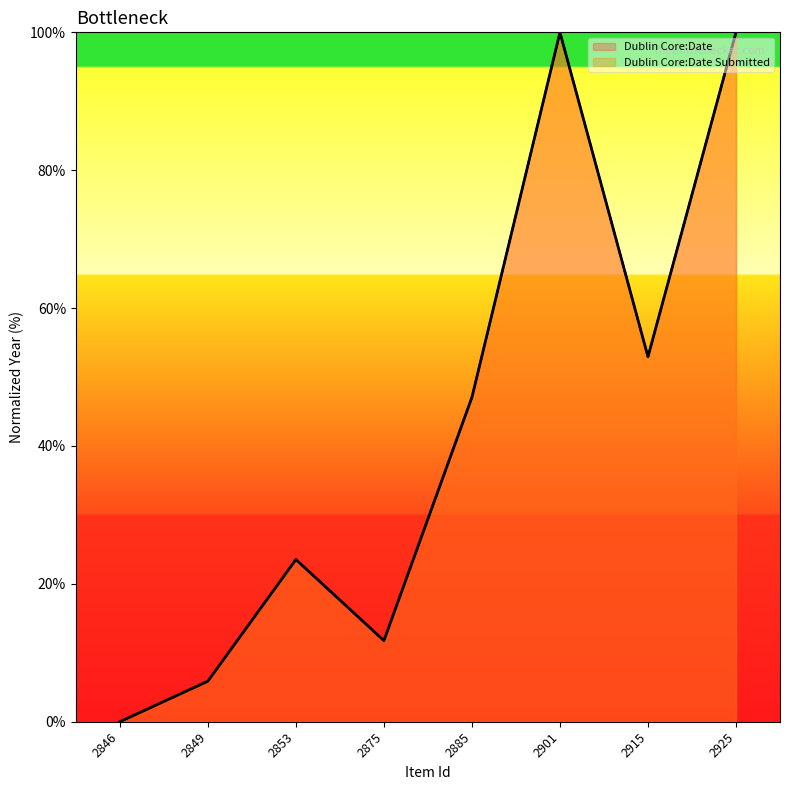

How many lines are shown in the chart?

2